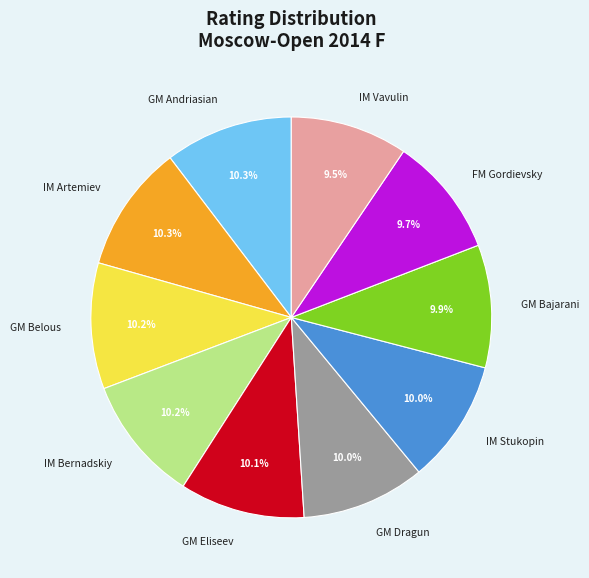

True or false: GM Eliseev accounts for 3% of the total.

False